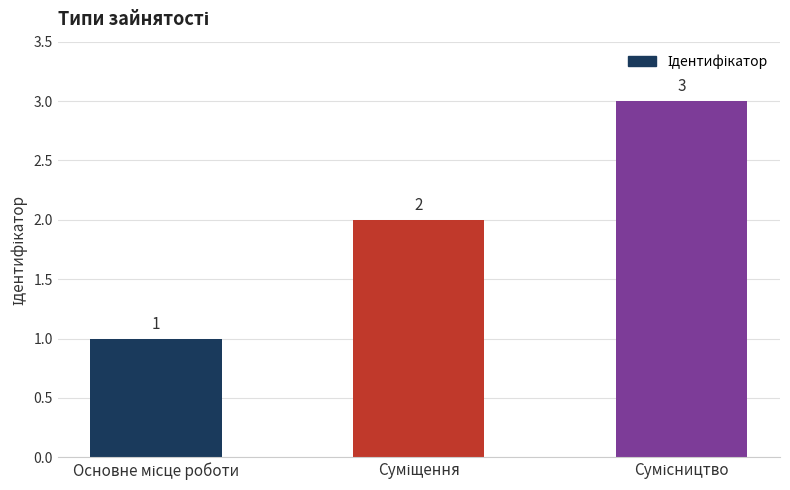

What is the greatest value displayed?

3